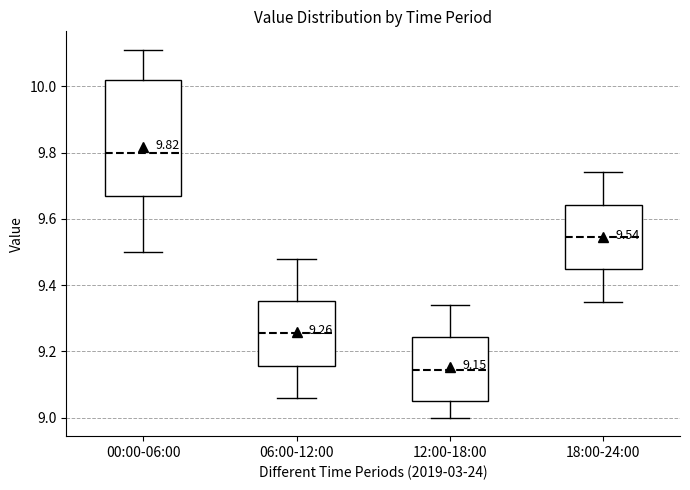

Which box is the tallest, from its lower edge to its upper edge?

00:00-06:00